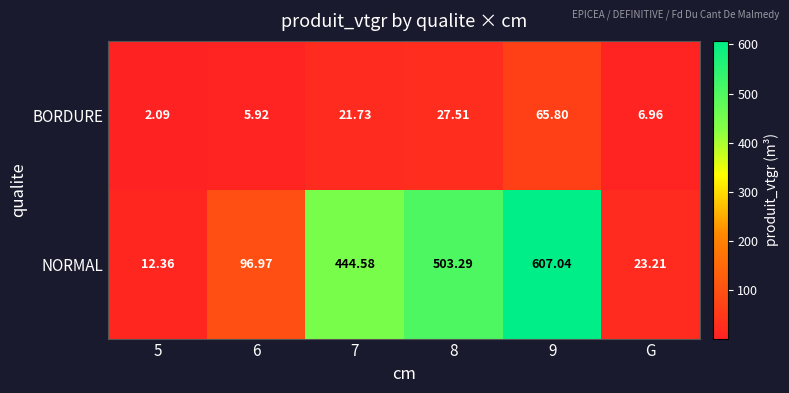

Rank the series at 8 from lowest to highest value.

BORDURE, NORMAL